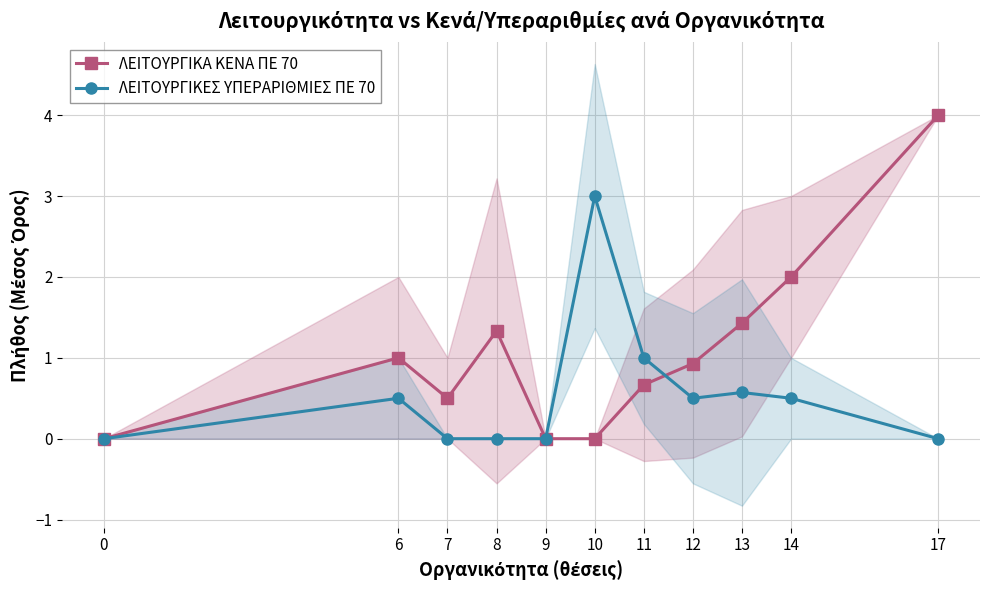

Which series has the largest total across all categories?

ΛΕΙΤΟΥΡΓΙΚΑ ΚΕΝΑ ΠΕ 70